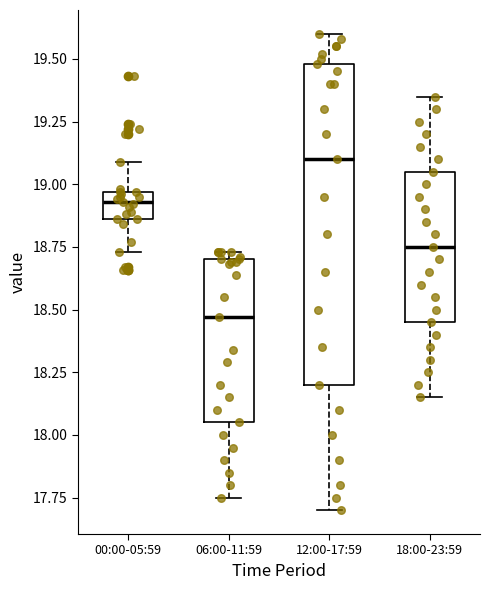

Comparing the boxes themselves (not the whiskers), which one is the tallest?

12:00-17:59